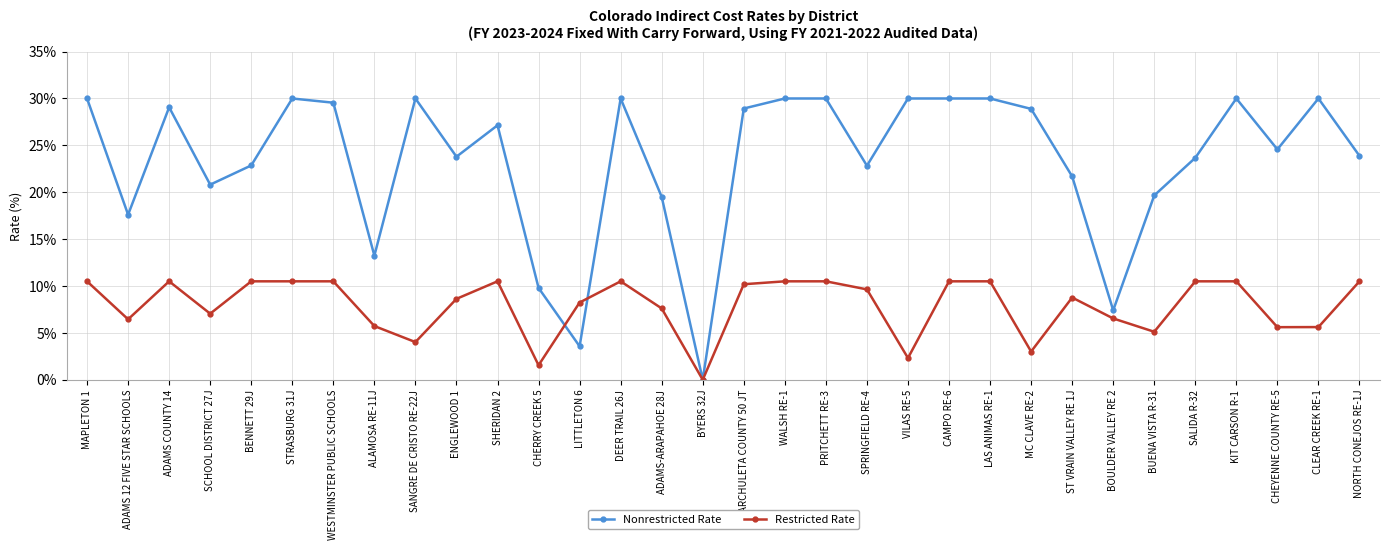

What are all the series names shown in the legend?

Nonrestricted Rate, Restricted Rate